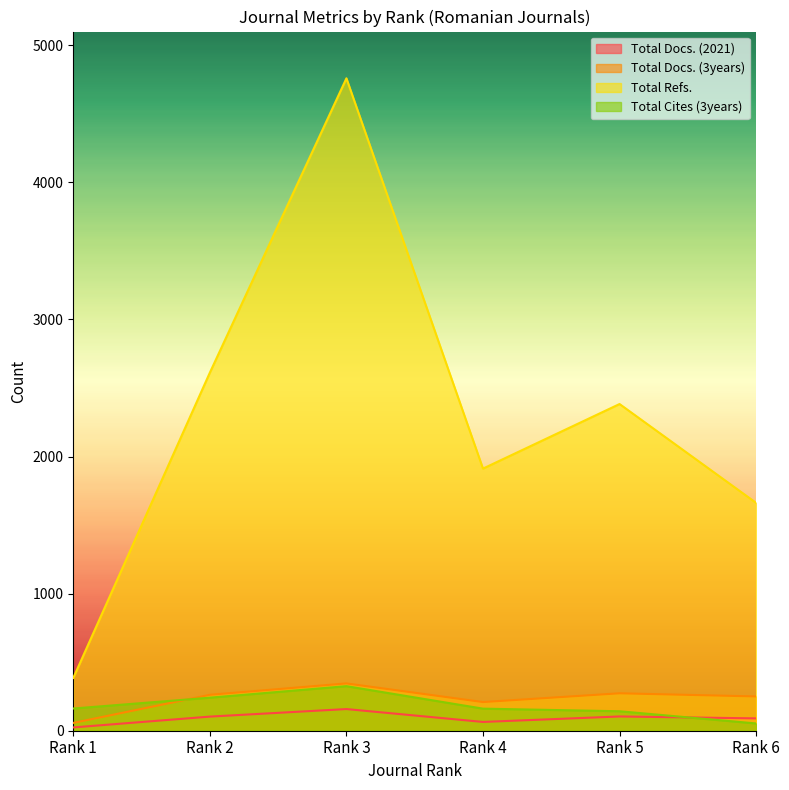

Reading left to right, what are all the values shown in this chart?

Total Docs. (2021): Rank 1=24	Rank 2=103	Rank 3=158	Rank 4=64	Rank 5=104	Rank 6=90
Total Docs. (3years): Rank 1=57	Rank 2=262	Rank 3=345	Rank 4=209	Rank 5=273	Rank 6=250
Total Refs.: Rank 1=385	Rank 2=2612	Rank 3=4759	Rank 4=1912	Rank 5=2383	Rank 6=1662
Total Cites (3years): Rank 1=162	Rank 2=241	Rank 3=325	Rank 4=161	Rank 5=142	Rank 6=53